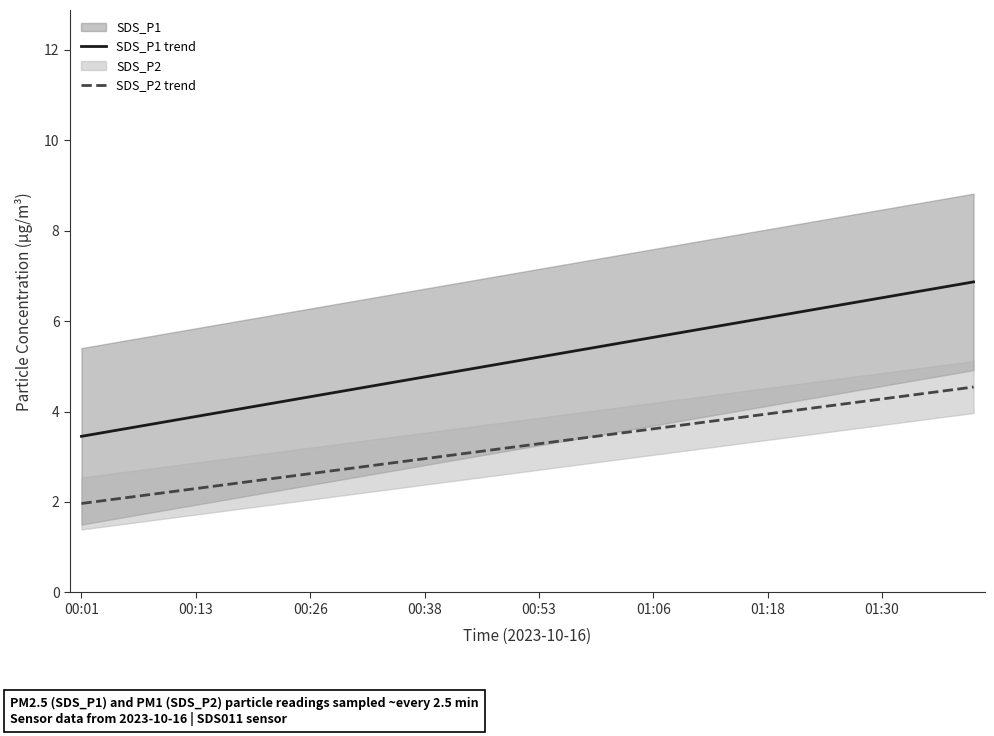

True or false: SDS_P2 trend and SDS_P1 trend cross at least once.

False